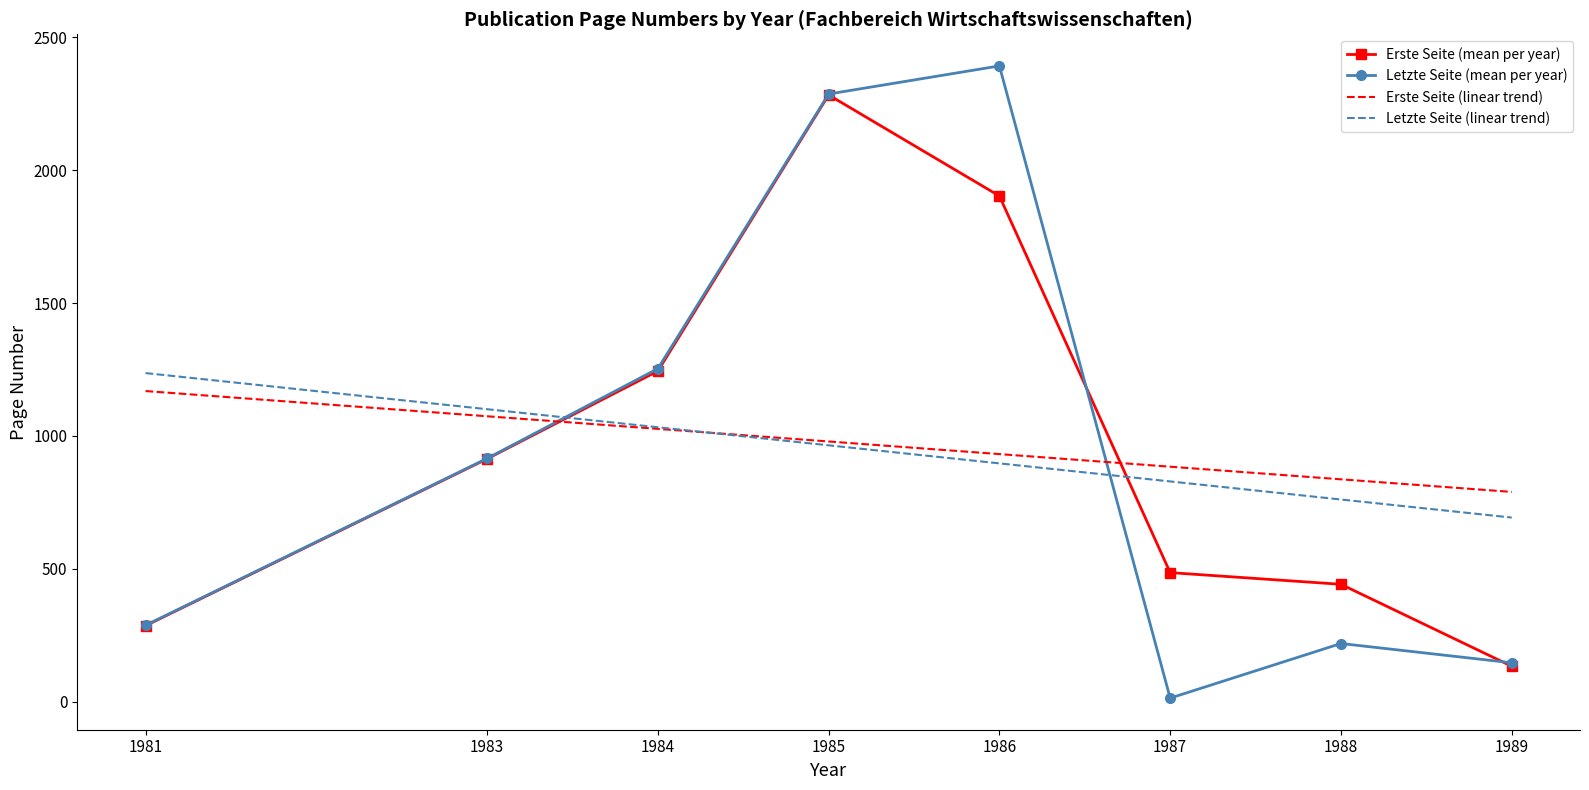

What is the approximate value of Erste Seite (mean per year) at 1985?

2283.0